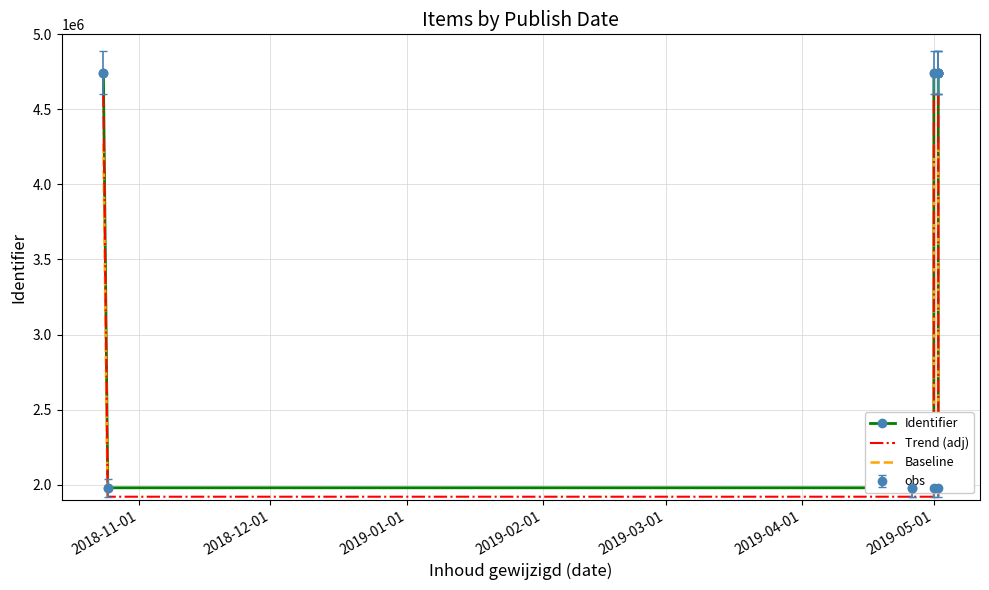

What is the difference between the second highest and minimum values in the Trend (adj) series?

2683258.6